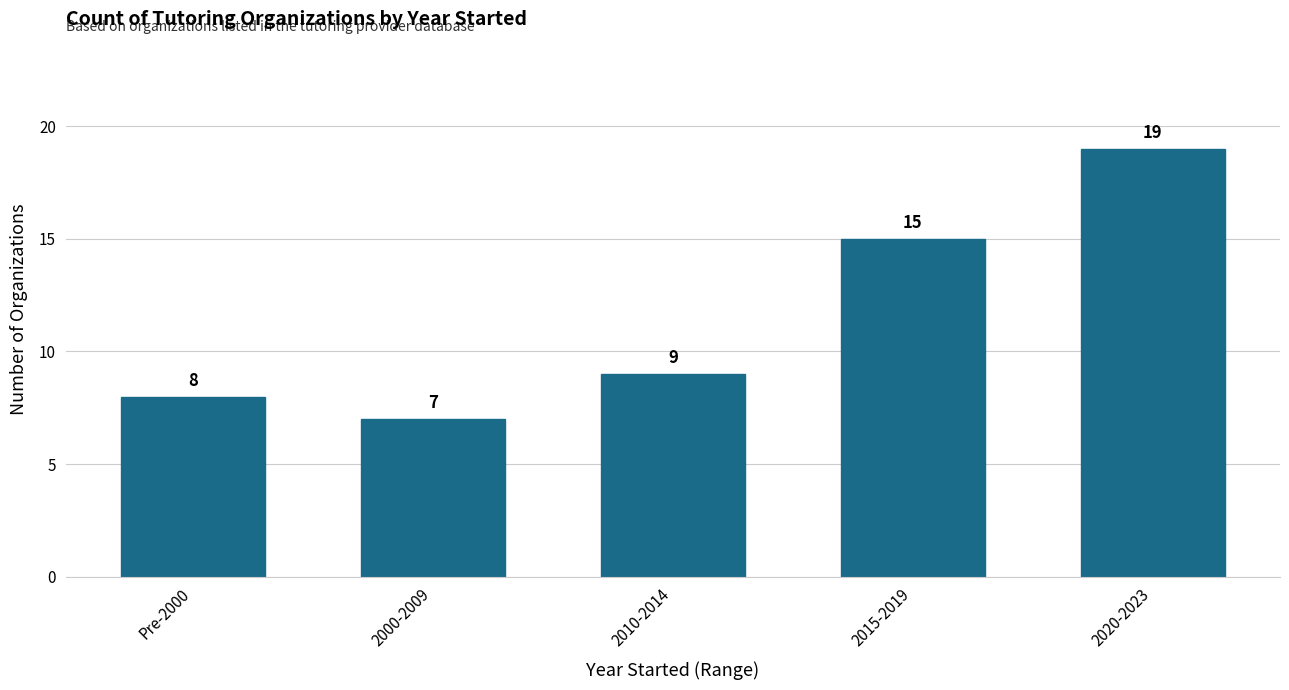

How many distinct data groups are displayed?

1